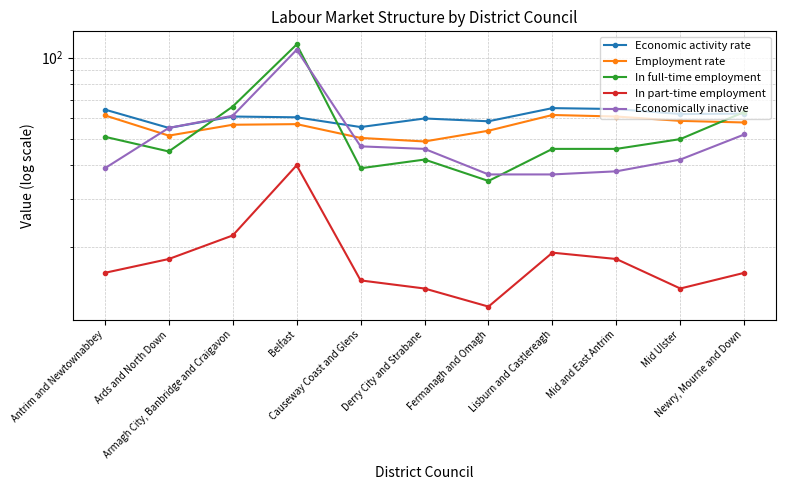

Which series has the widest spread of values?

In full-time employment